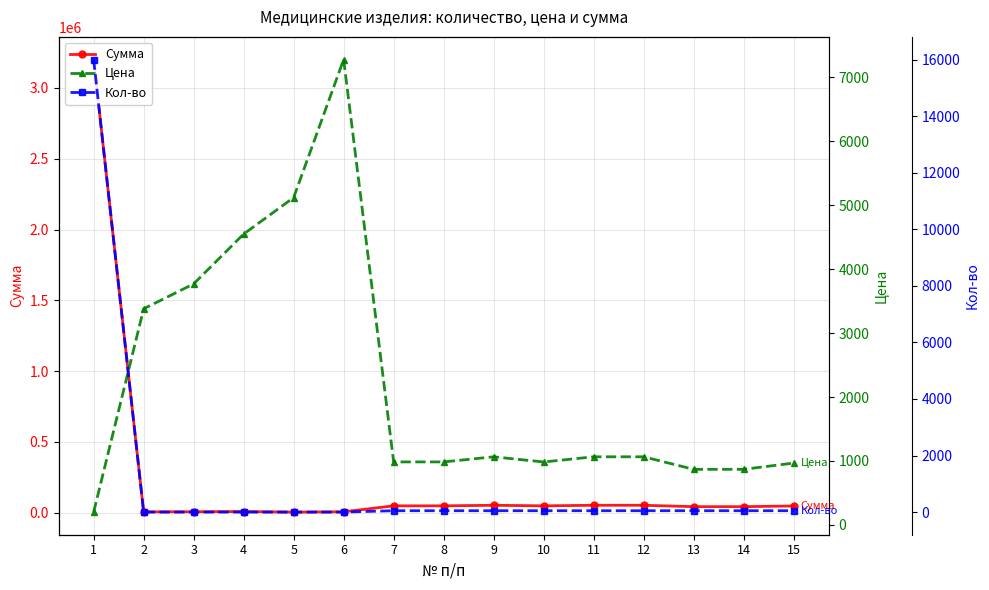

Which label corresponds to the largest value in the chart?

1